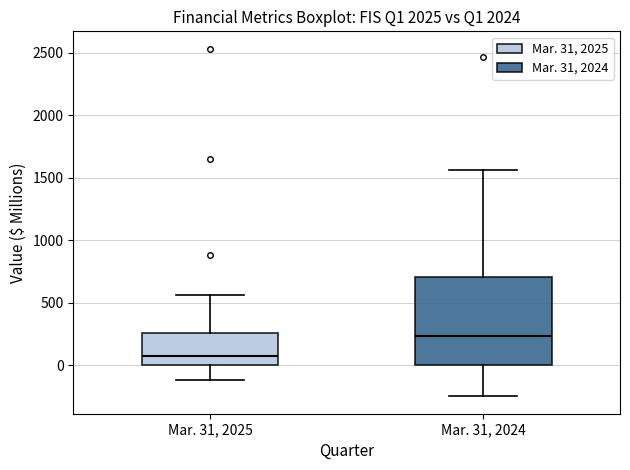

Reading left to right, read every box against the y-axis: the position of its median line, the range the box covers, and the ends of its whiskers. The values are not printed on the chart, so give them approximately, as read against the axis.

Mar. 31, 2025: median 100, box 0 to 250, whiskers -100 to 550
Mar. 31, 2024: median 250, box 0 to 700, whiskers -250 to 1550